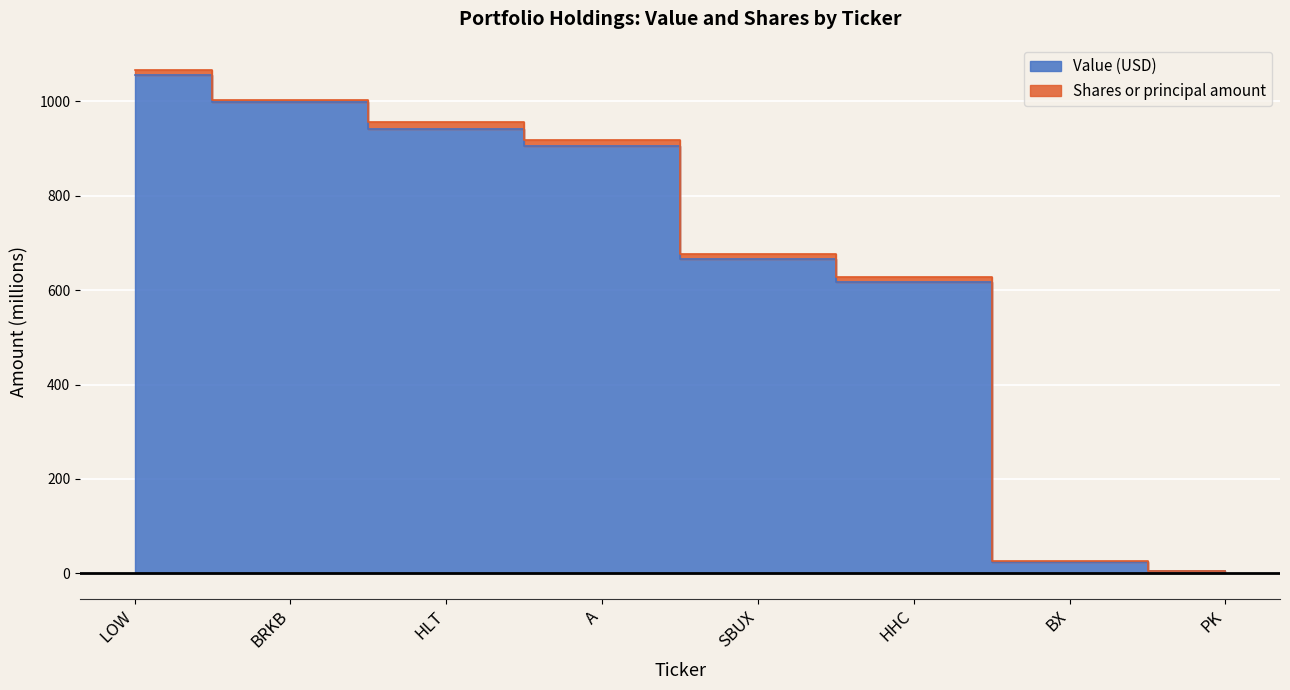

Rank the categories by value from highest to lowest.

LOW, BRKB, HLT, A, SBUX, HHC, BX, PK